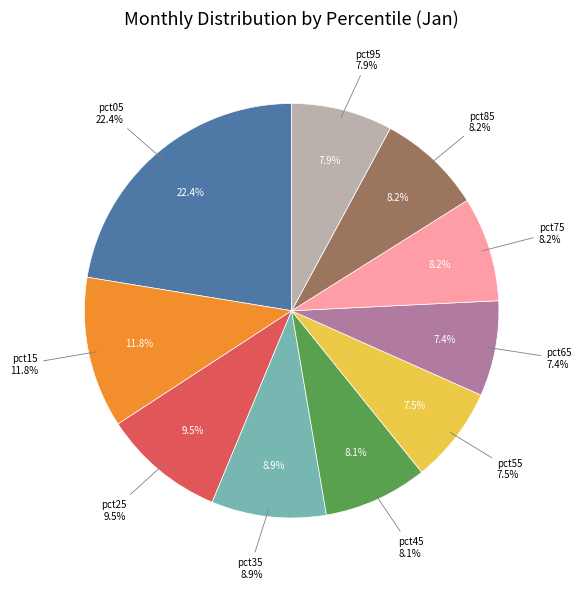

Combined, do pct75 and pct55 account for over 50%?

No